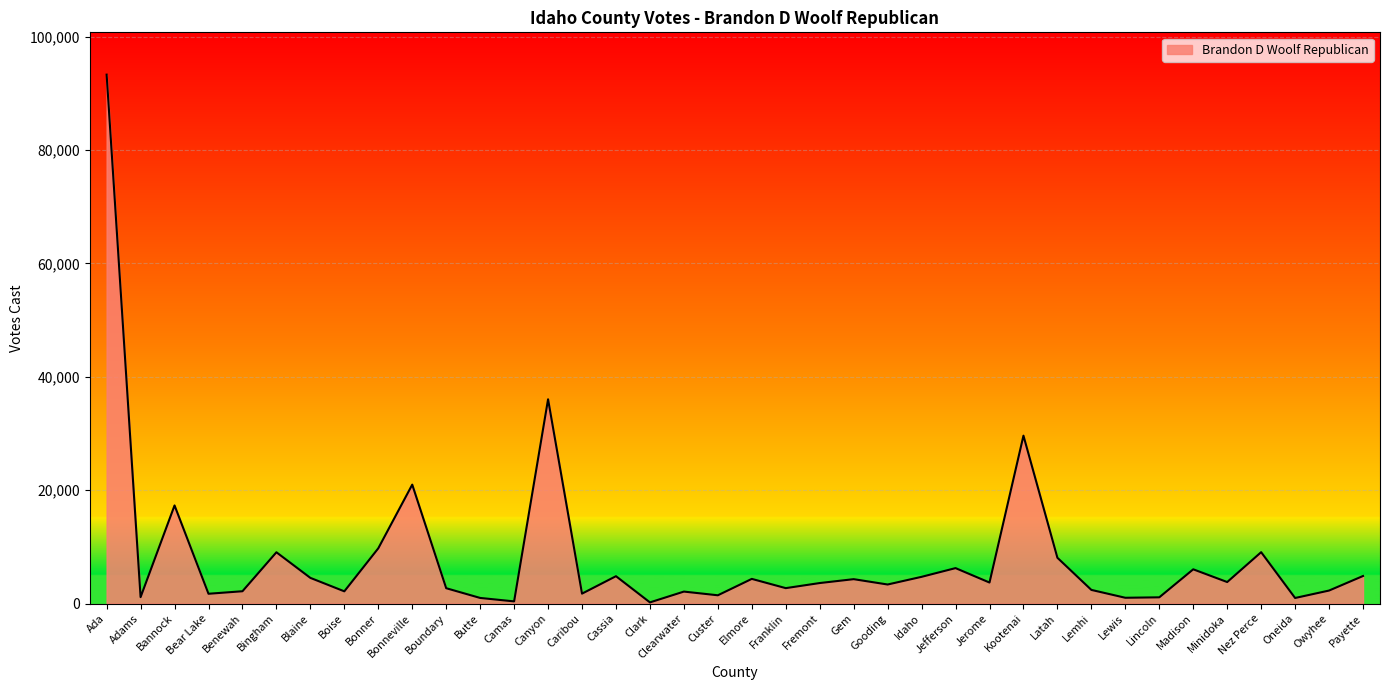

At which category does the chart reach its peak across all series?

Ada